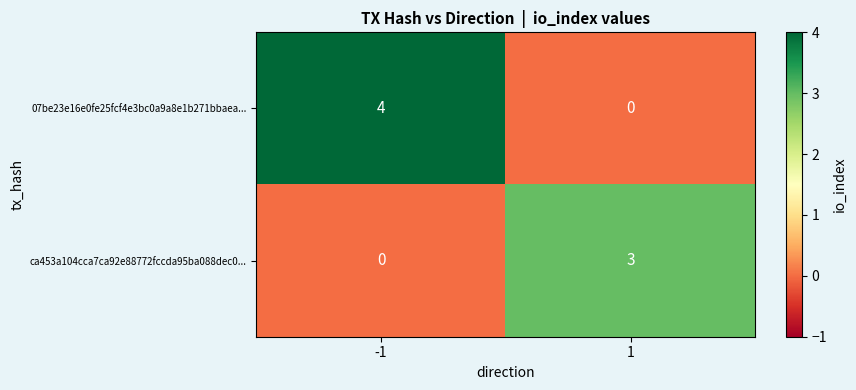

What is the spread (max minus min) of values at 1?

3